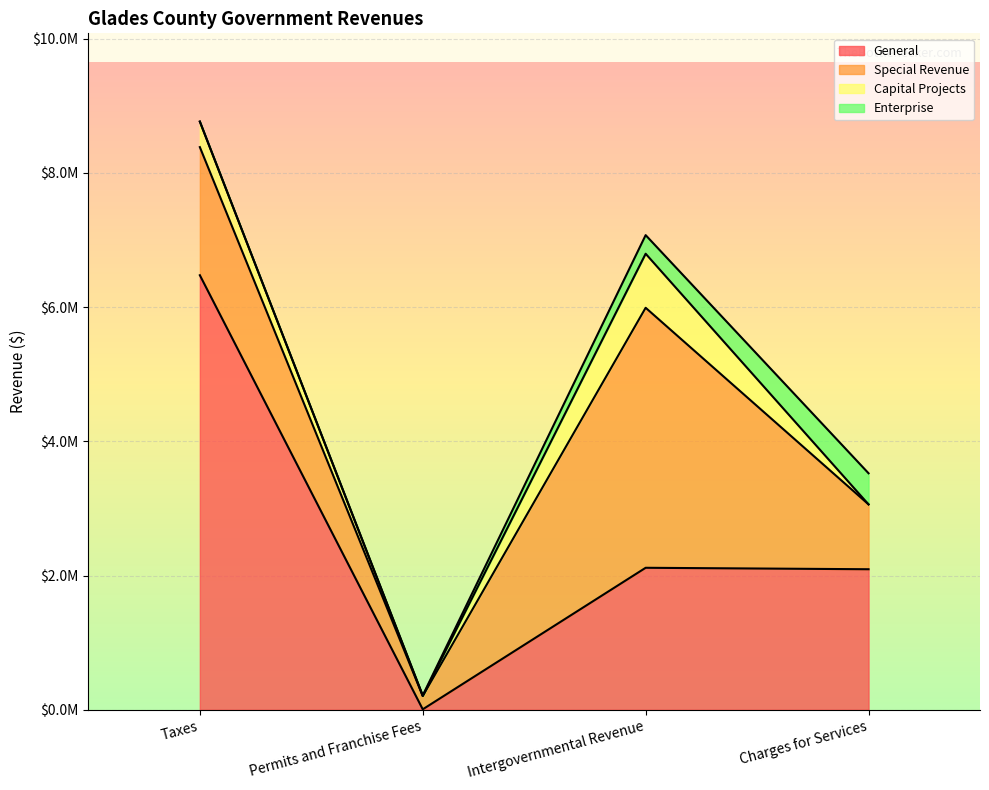

What is the label of the 2nd point from the left?

Permits and Franchise Fees